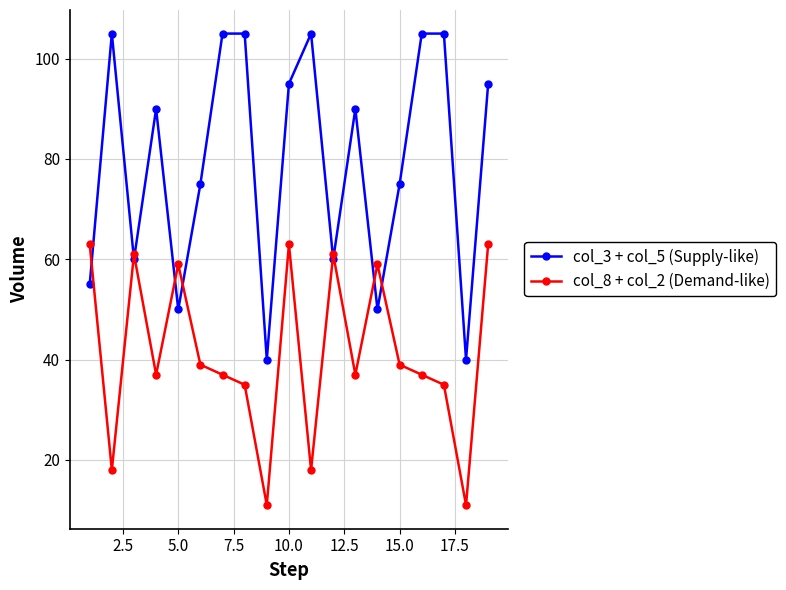

Rank the series by their average value, from highest to lowest.

col_3 + col_5 (Supply-like), col_8 + col_2 (Demand-like)